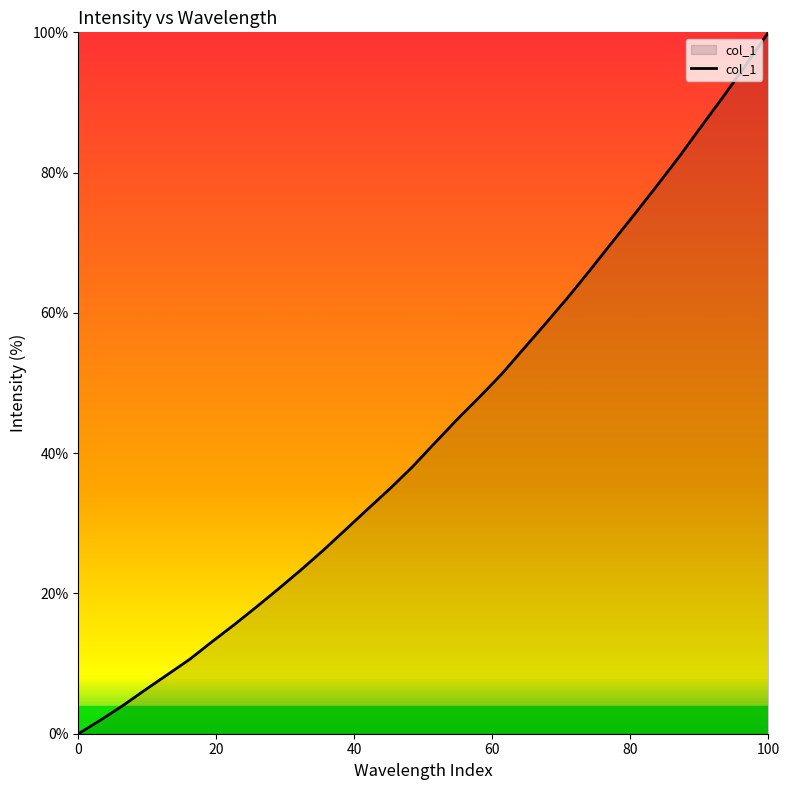

What is the difference between the maximum and minimum values?

100.0